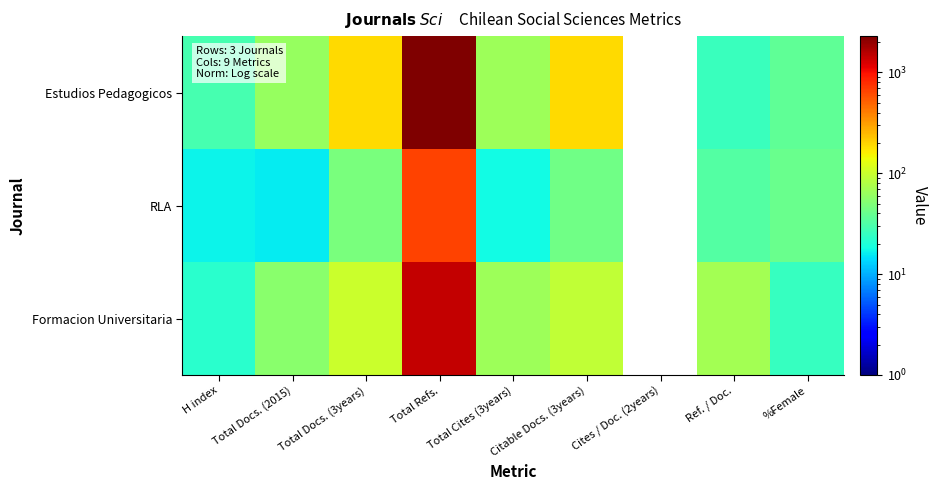

List the series in order of their peak value, lowest first.

RLA, Formacion Universitaria, Estudios Pedagogicos